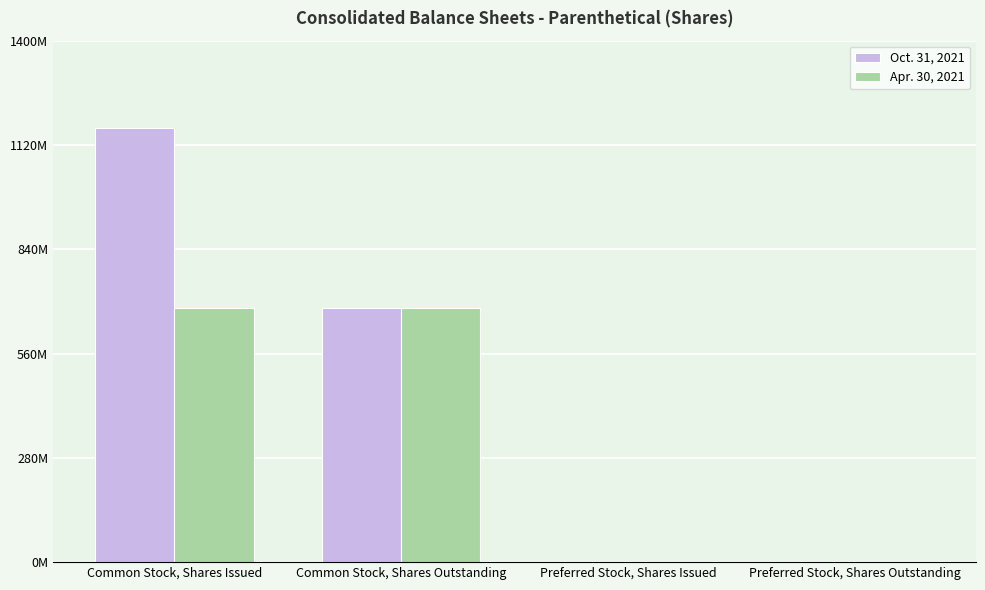

What are all the series names shown in the legend?

Oct. 31, 2021, Apr. 30, 2021